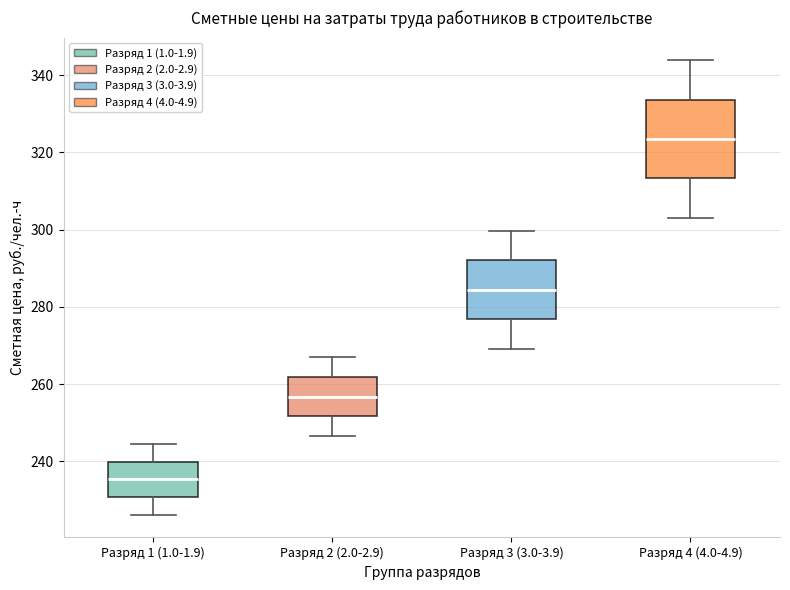

Comparing the boxes themselves (not the whiskers), which one is the tallest?

Разряд 4 (4.0-4.9)